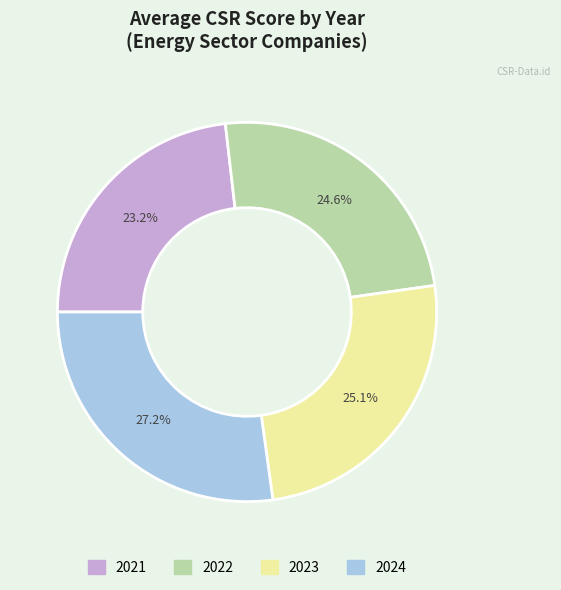

Is it true that 2024 is 27% of the pie?

True